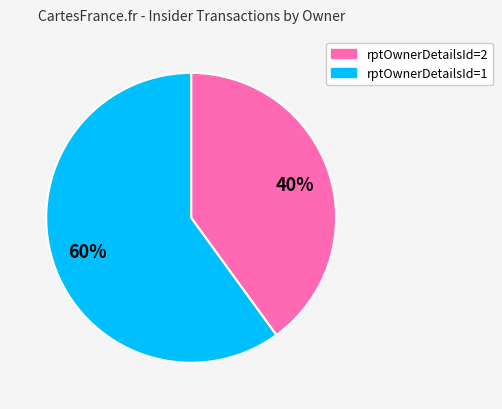

Is there any slice that represents more than half of the pie?

Yes